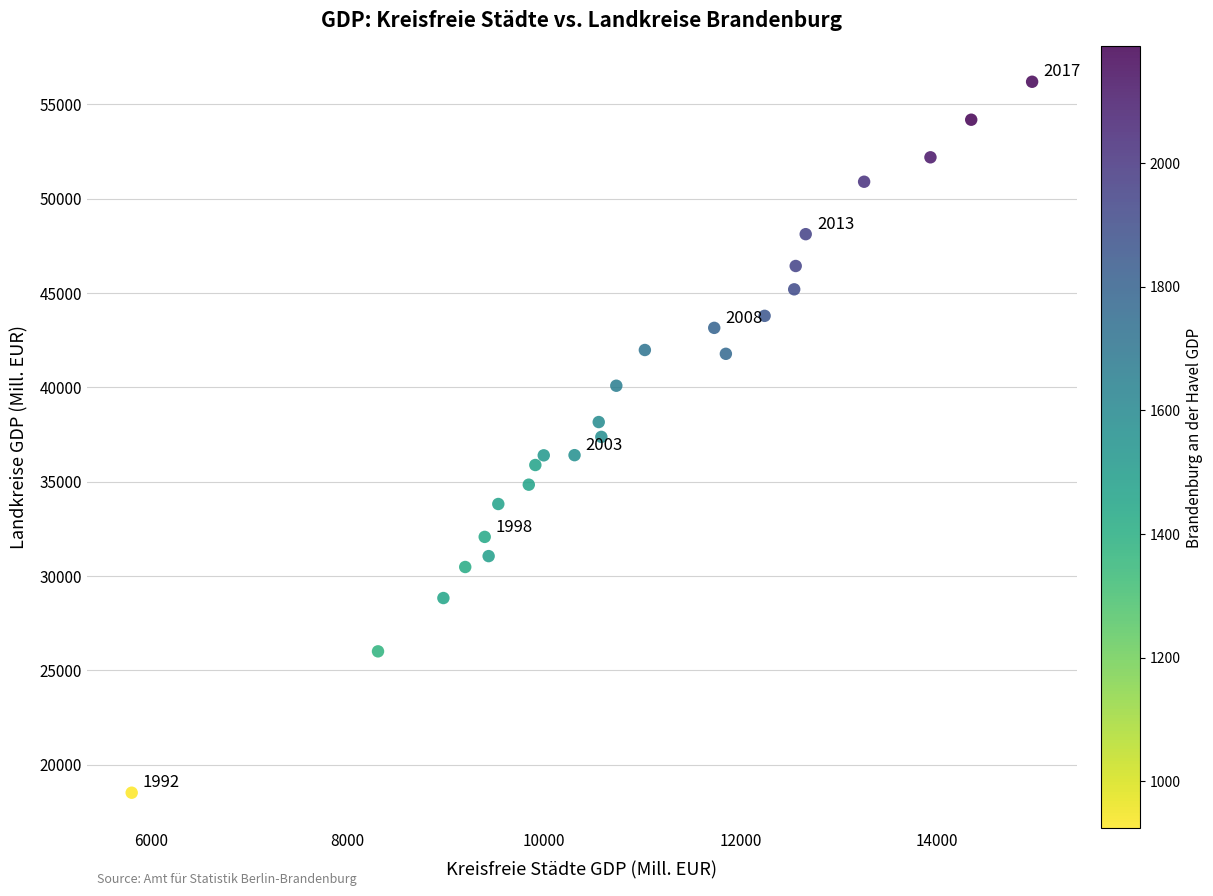

What is the range of Y values (max minus min)?

37676.2